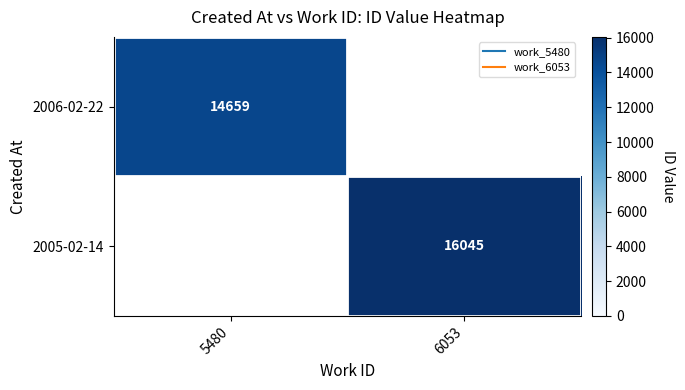

Between 5480 and 6053, which is larger?

6053